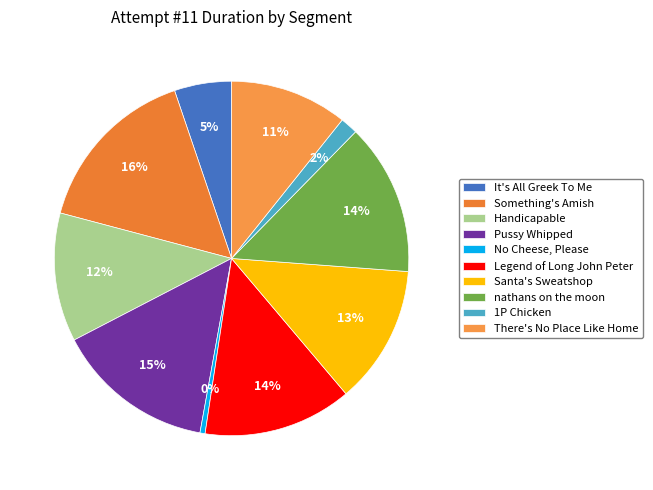

Which slice is the smallest?

No Cheese, Please